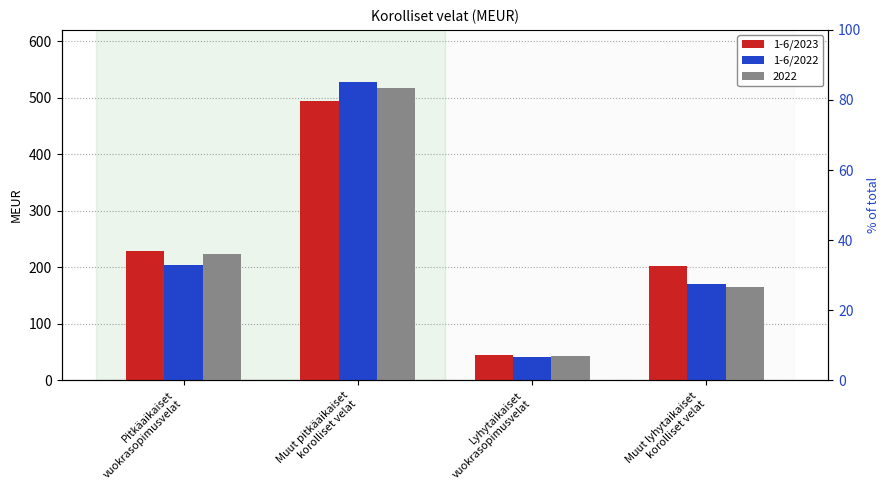

The 1-6/2023 series shows 720 at Muut pitkäaikaiset
korolliset velat. True or false?

False